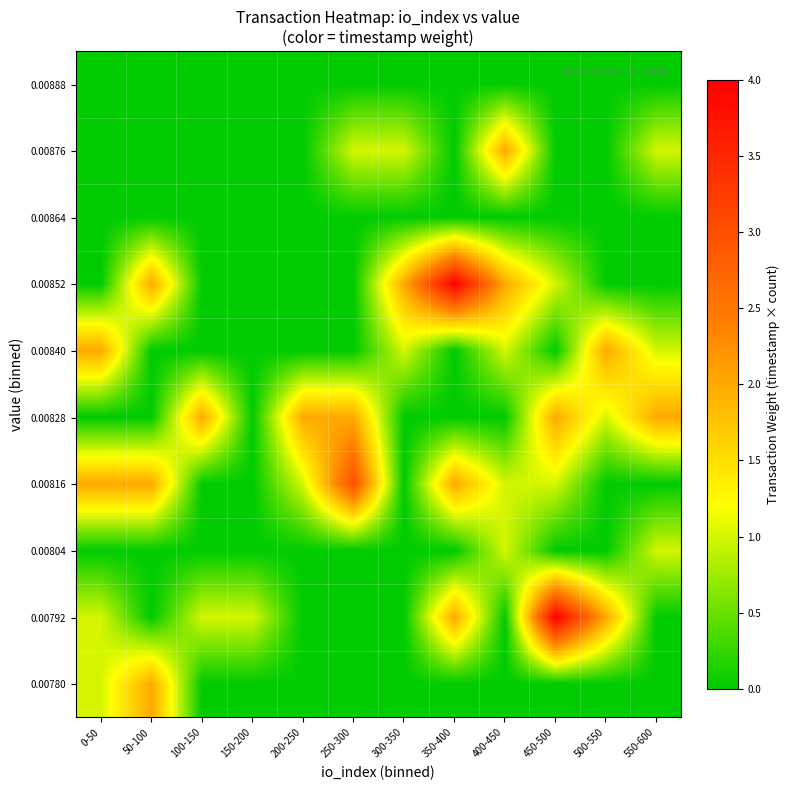

What is the total value across all series at 500-550?

5